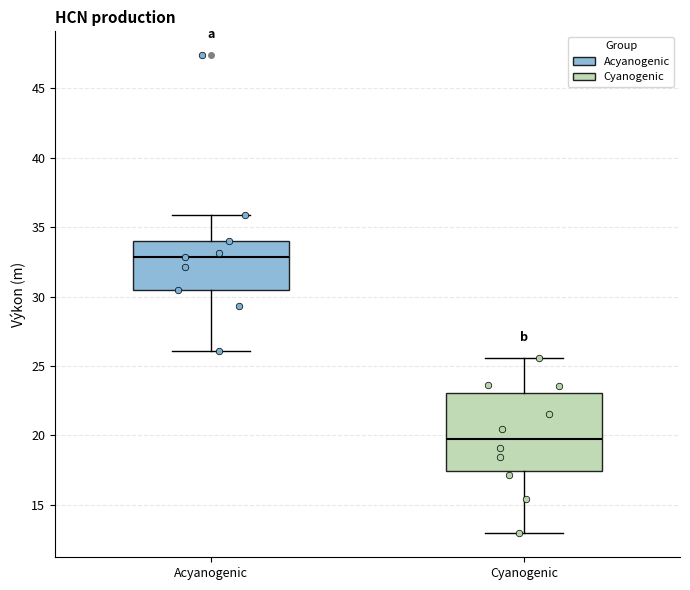

Reading left to right, read every box against the y-axis: the position of its median line, the range the box covers, and the ends of its whiskers. The values are not printed on the chart, so give them approximately, as read against the axis.

Acyanogenic: median 33.0, box 30.5 to 34.0, whiskers 26.0 to 36.0
Cyanogenic: median 20.0, box 17.5 to 23.0, whiskers 13.0 to 25.5